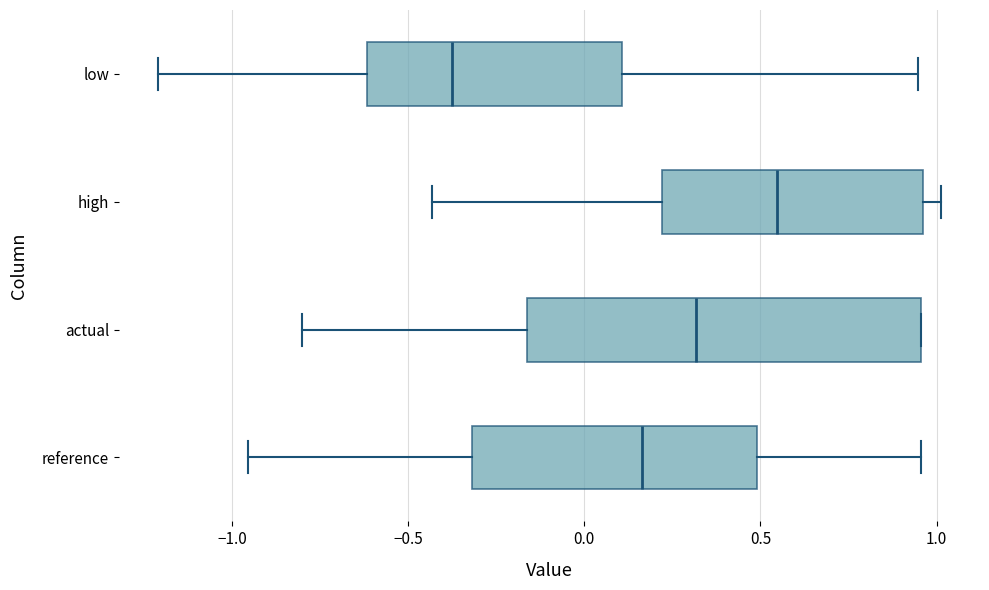

Which box's median line is the furthest to the left?

low